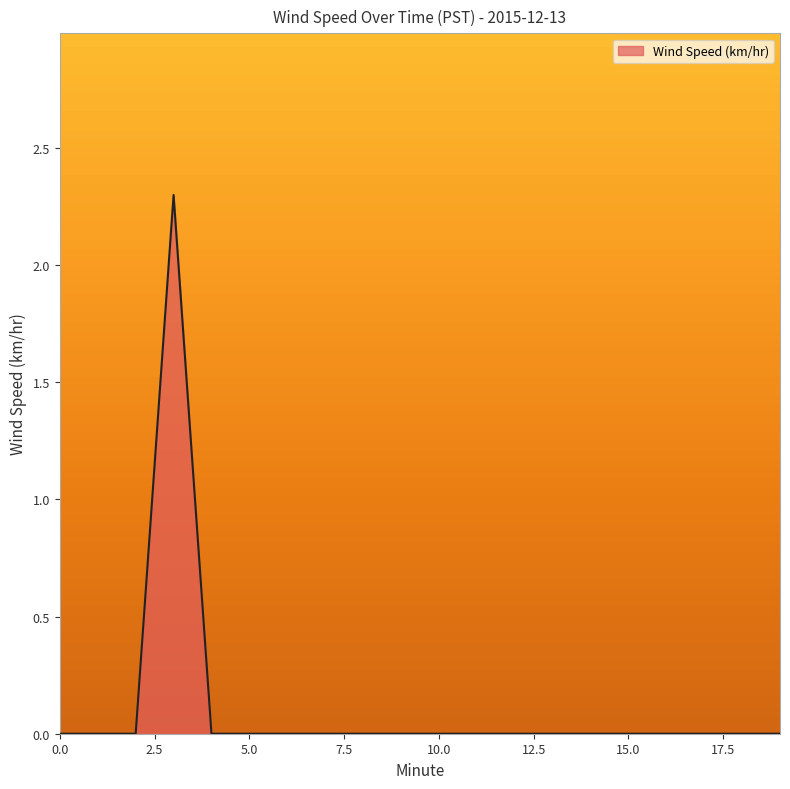

What is the difference between the maximum and minimum values?

2.3